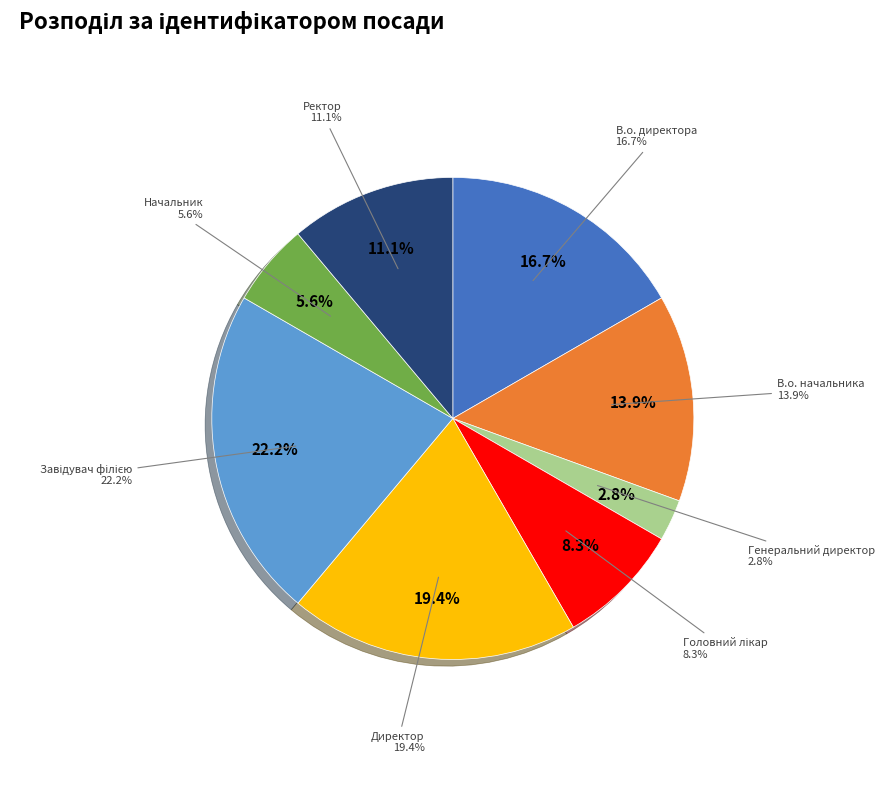

To the nearest percent, what is the combined percentage of Головний лікар and Начальник?

14%